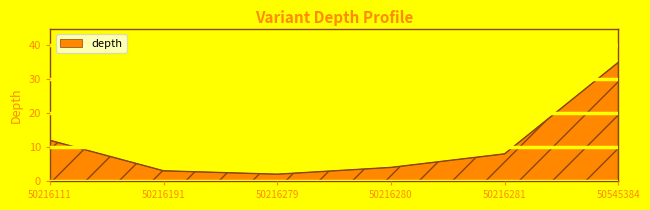

Reading left to right, extract all data points from this chart.

12	3	2	4	8	35